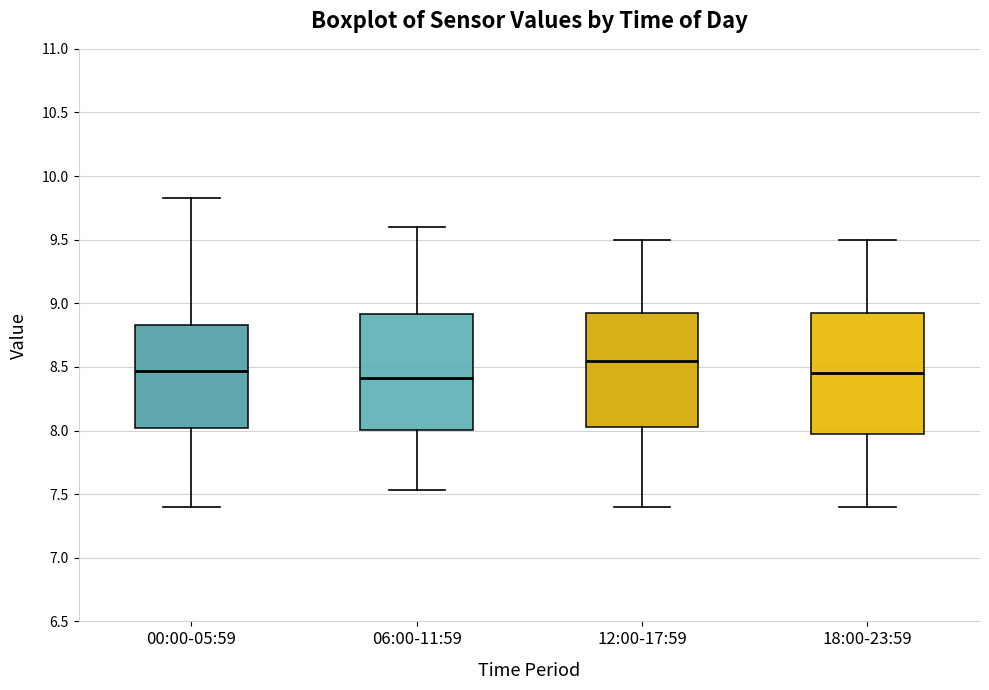

Reading left to right, transcribe this box plot: for each box, give where its median line is, the range the box spans, and where its two whiskers end, as read against the y-axis. The values are not printed on the chart, so give them approximately, as read against the axis.

00:00-05:59: median 8.45, box 8.00 to 8.85, whiskers 7.40 to 9.85
06:00-11:59: median 8.40, box 8.00 to 8.90, whiskers 7.55 to 9.60
12:00-17:59: median 8.55, box 8.05 to 8.95, whiskers 7.40 to 9.50
18:00-23:59: median 8.45, box 8.00 to 8.95, whiskers 7.40 to 9.50